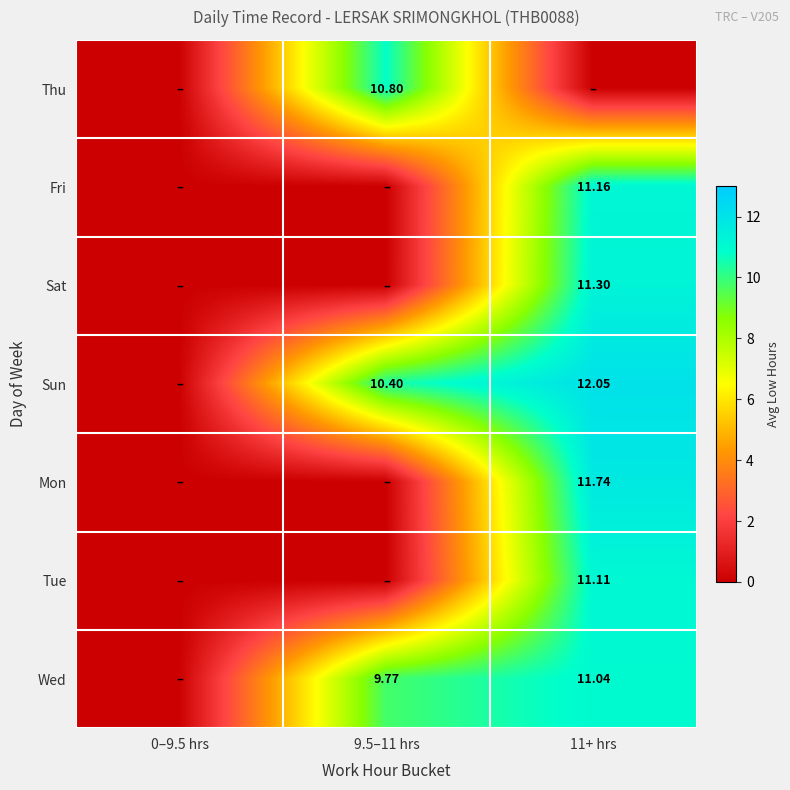

The Sun series shows 12.1 at 11+ hrs. True or false?

True